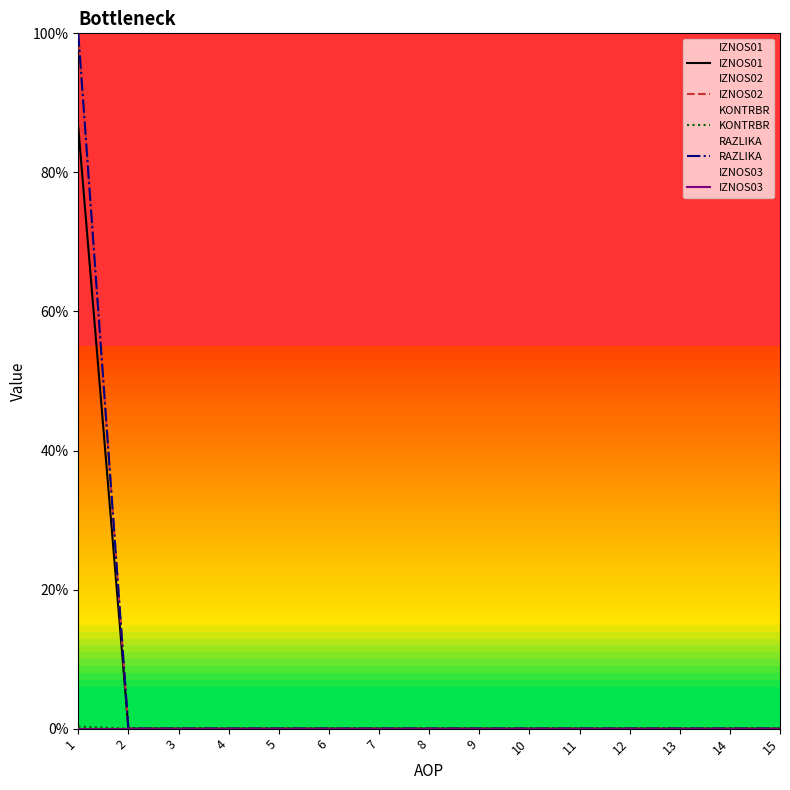

Is it true that IZNOS01 equals 43.2 at 5?

False